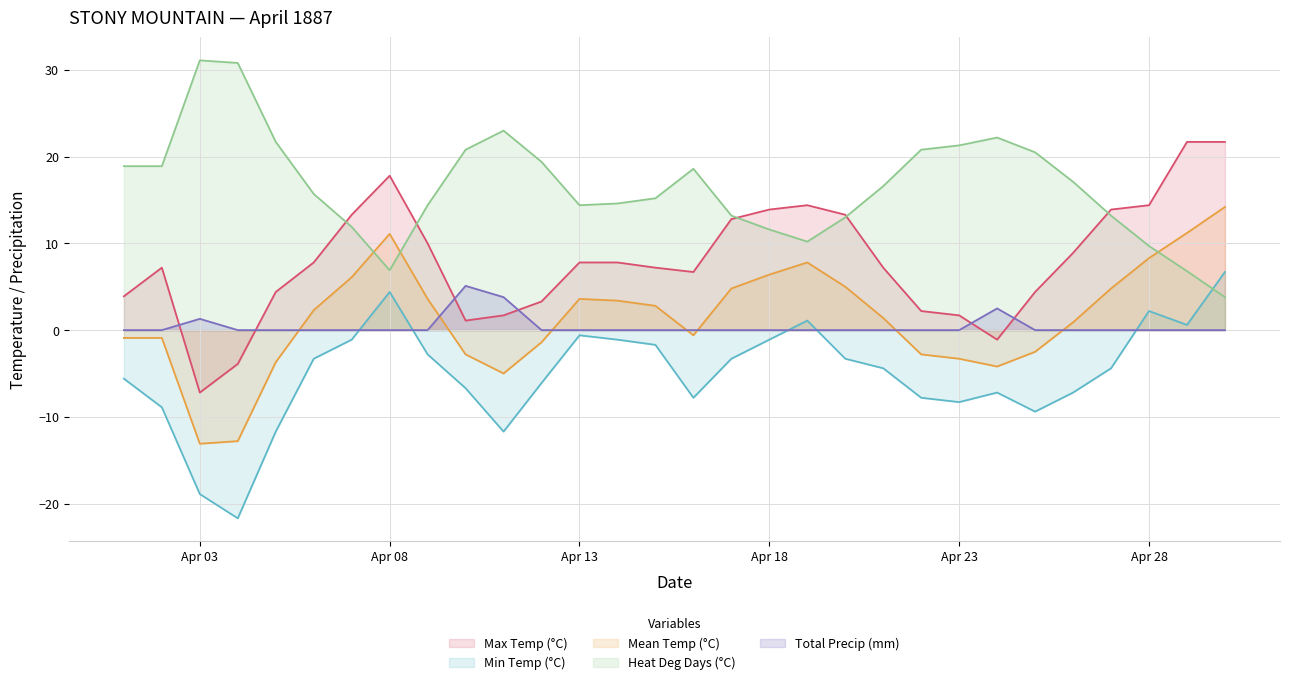

The value of Total Precip (mm) at 1887-04-12 is 0.0. True or false?

True